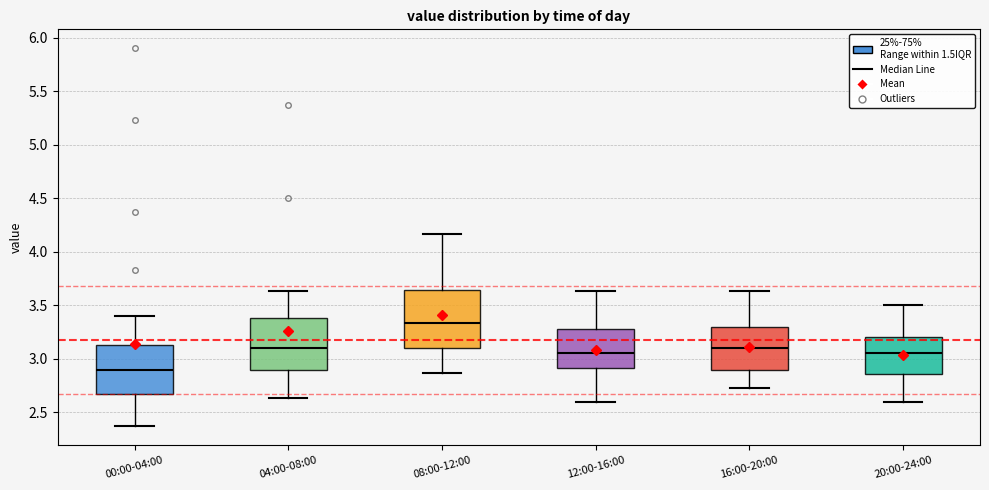

Reading left to right, transcribe this box plot: for each box, give where its median line is, the range the box spans, and where its two whiskers end, as read against the y-axis. The values are not printed on the chart, so give them approximately, as read against the axis.

00:00-04:00: median 2.90, box 2.70 to 3.15, whiskers 2.35 to 3.40
04:00-08:00: median 3.10, box 2.90 to 3.40, whiskers 2.65 to 3.65
08:00-12:00: median 3.35, box 3.10 to 3.65, whiskers 2.85 to 4.15
12:00-16:00: median 3.05, box 2.90 to 3.30, whiskers 2.60 to 3.65
16:00-20:00: median 3.10, box 2.90 to 3.30, whiskers 2.75 to 3.65
20:00-24:00: median 3.05, box 2.85 to 3.20, whiskers 2.60 to 3.50